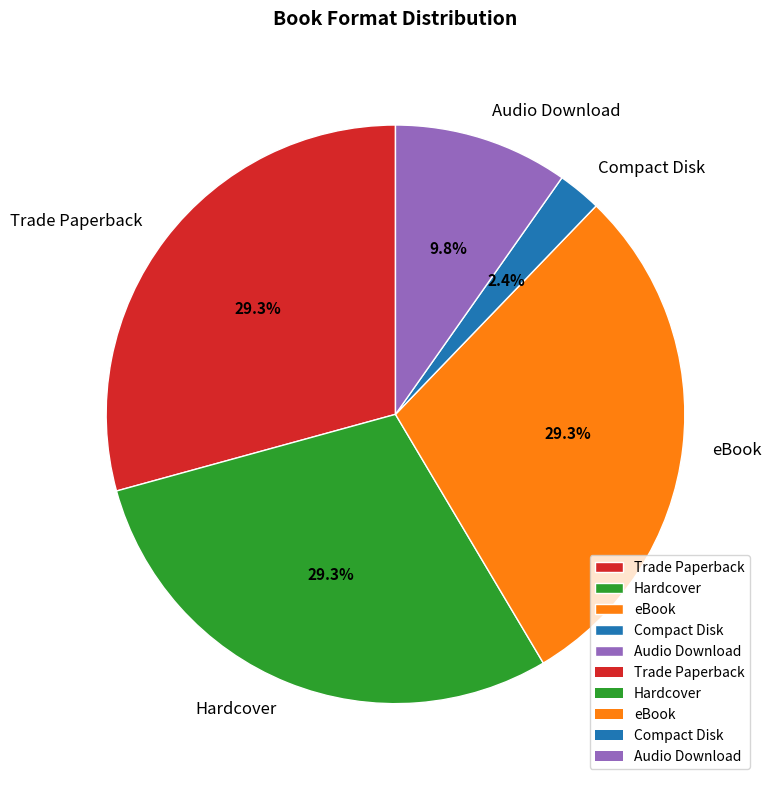

Does Trade Paperback account for over 50% of the chart?

No